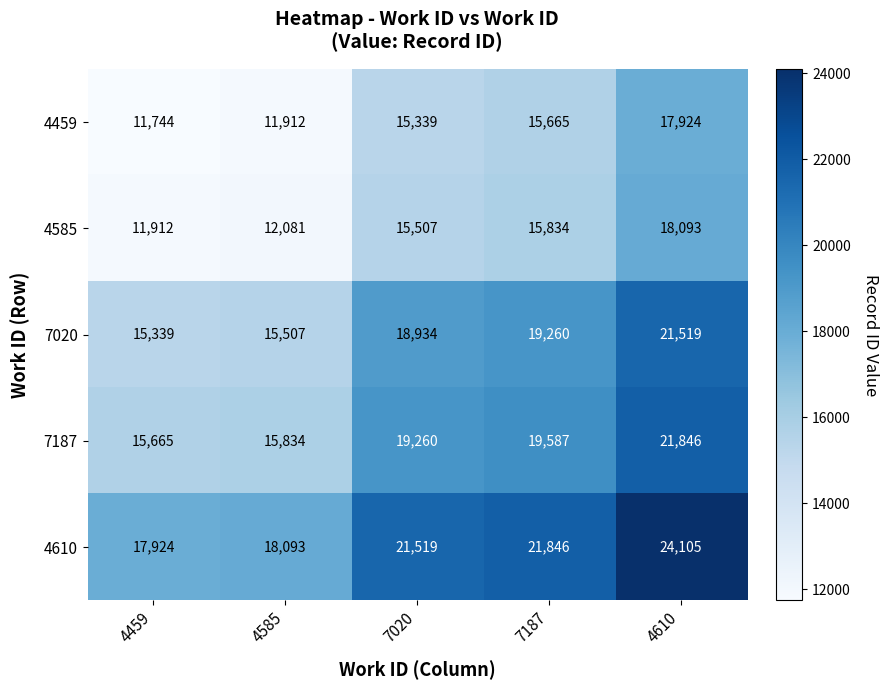

What is the total value across all series at 7020?

90559